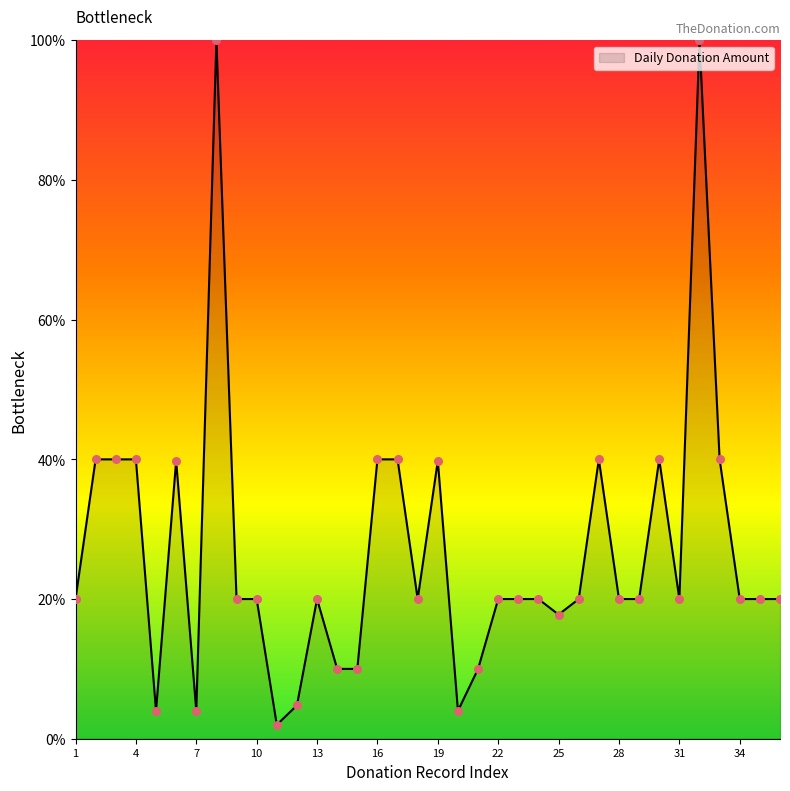

What is the smallest value displayed?

2.0